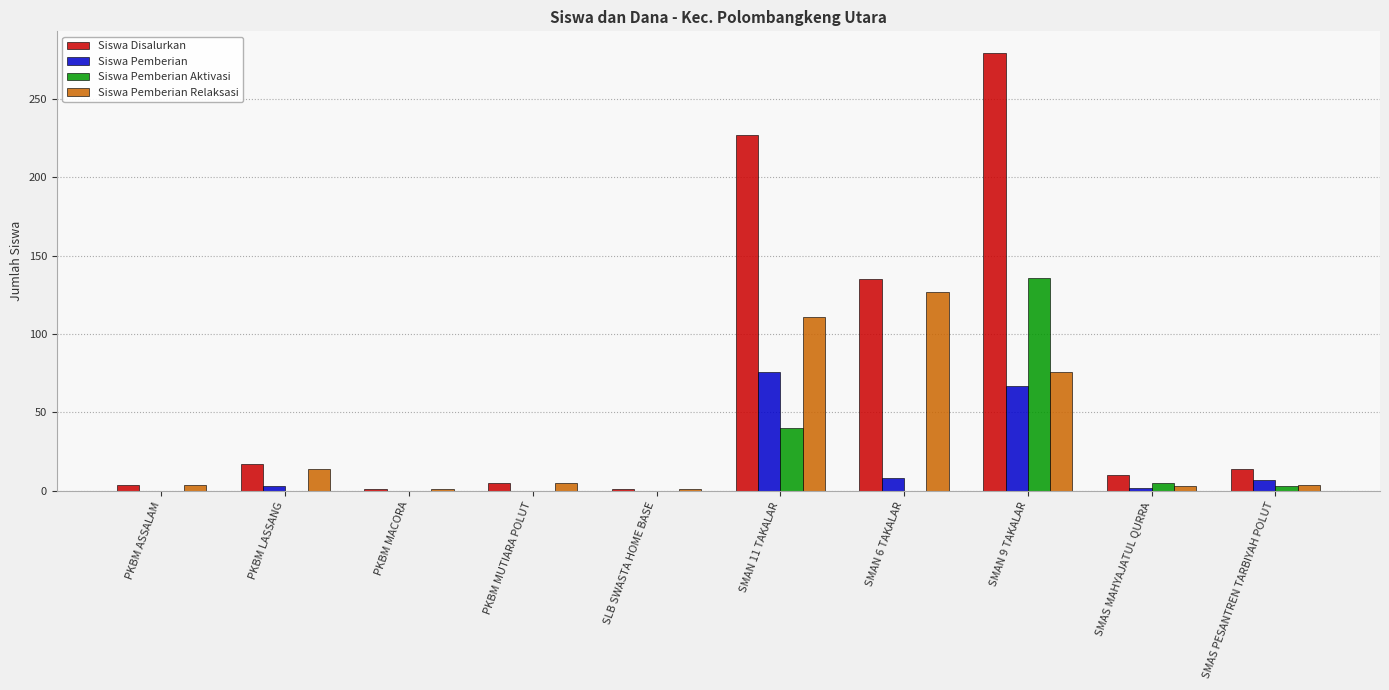

How many categories are shown in the chart?

10